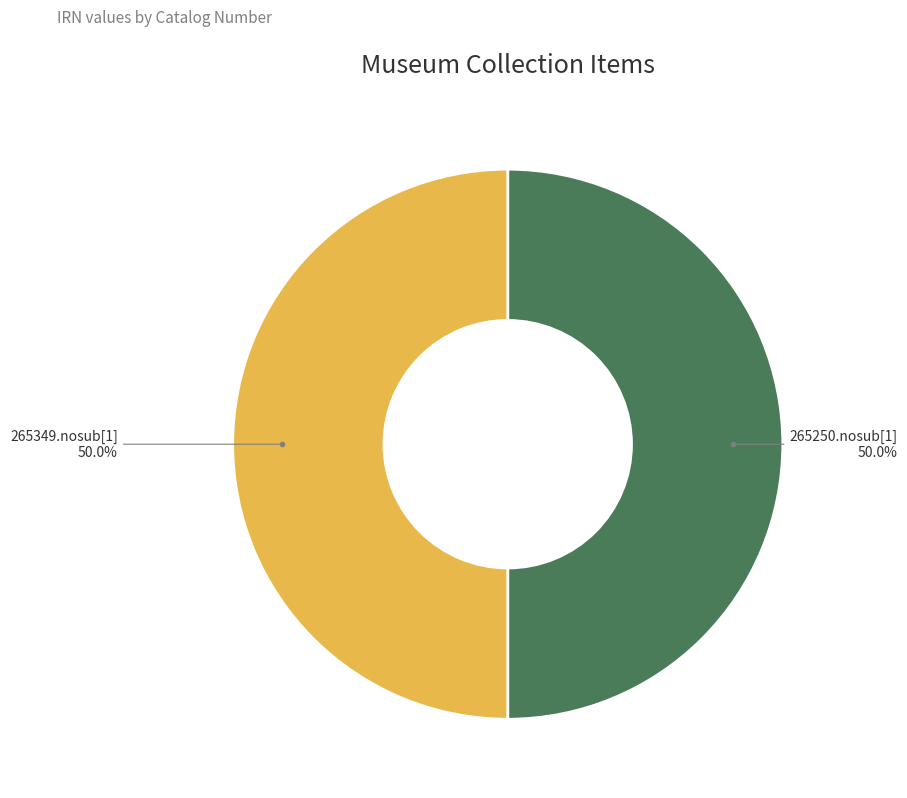

What percentage is NOT represented by 265349.nosub[1]?

50.0%